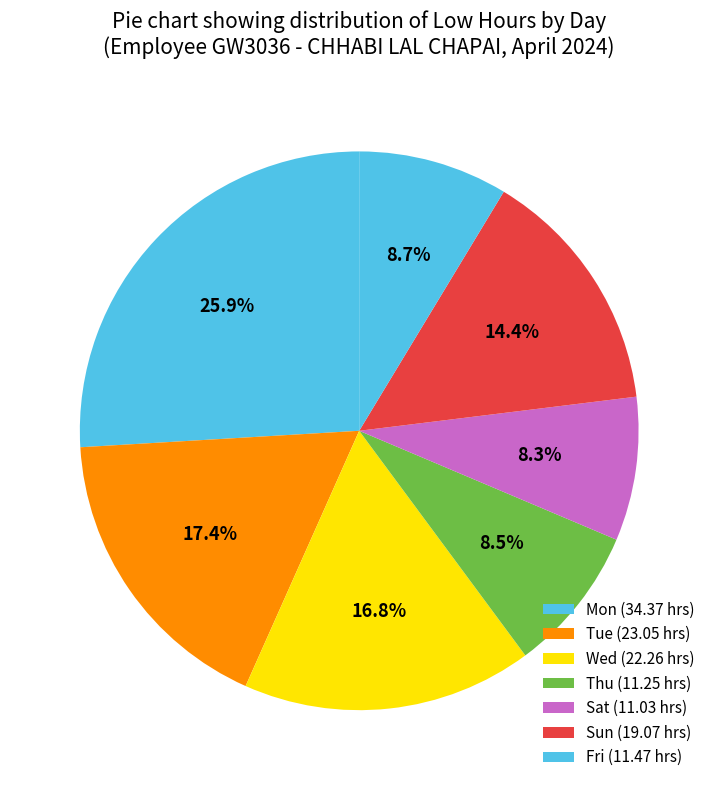

Count the number of slices in the pie.

7